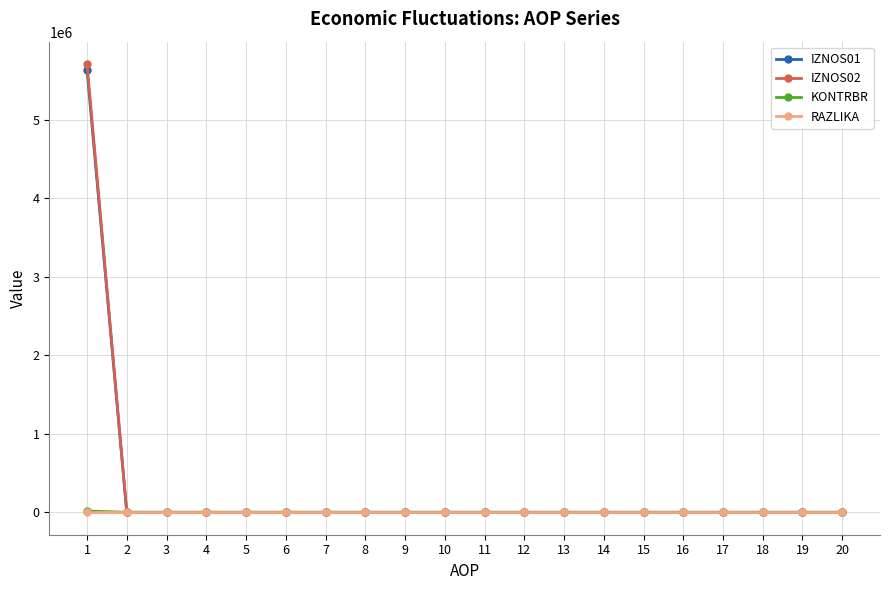

Which series has the largest range (max minus min)?

IZNOS02